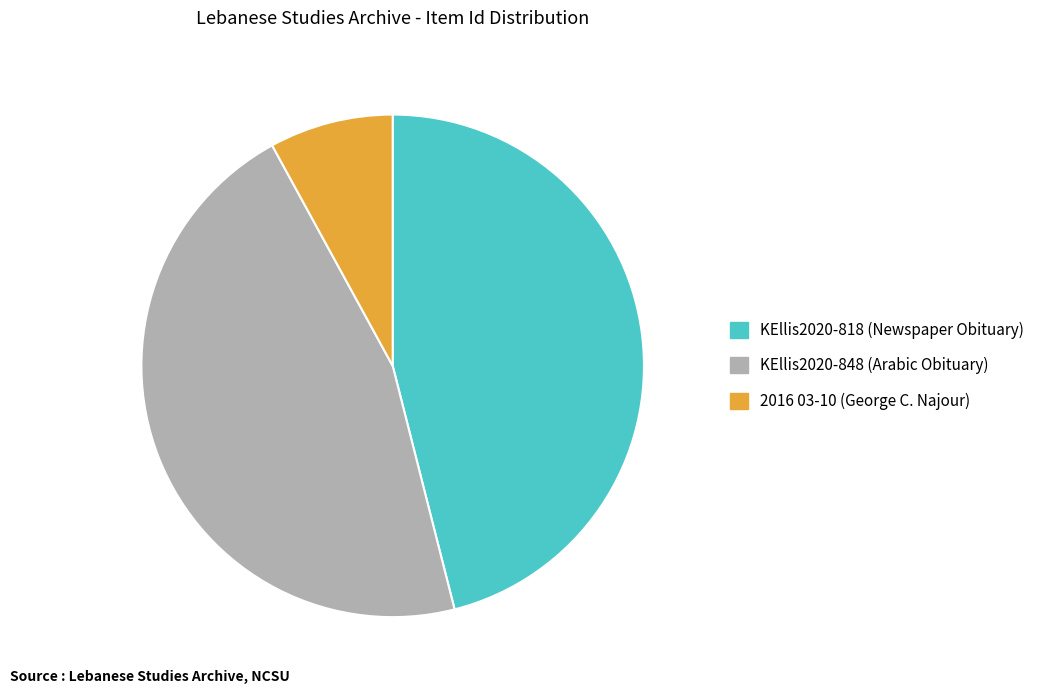

True or false: KEllis2020-848 (Arabic Obituary) accounts for 40% of the total.

False